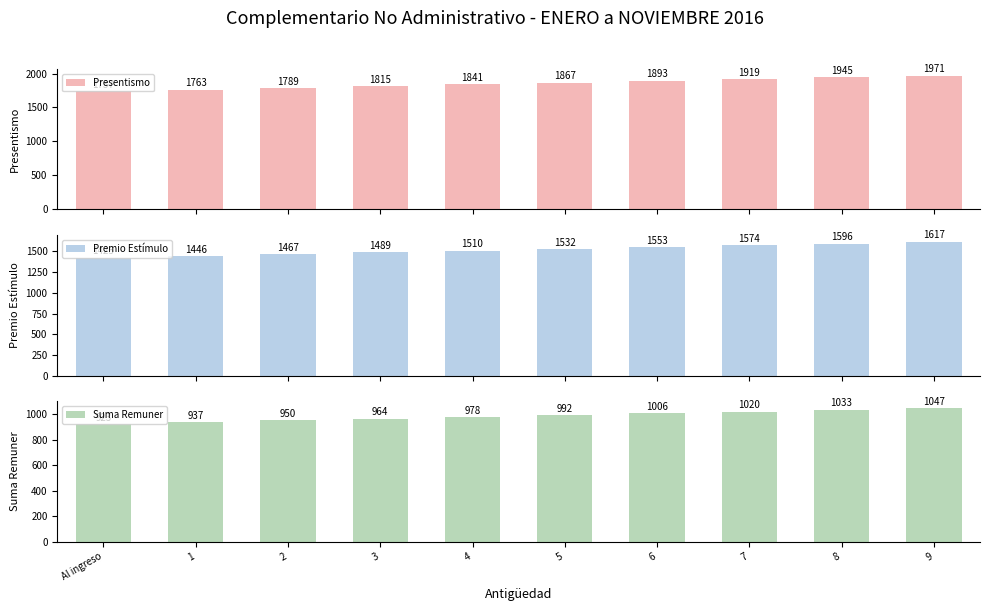

What value does the Suma Remuner series have at 8?

1033.5